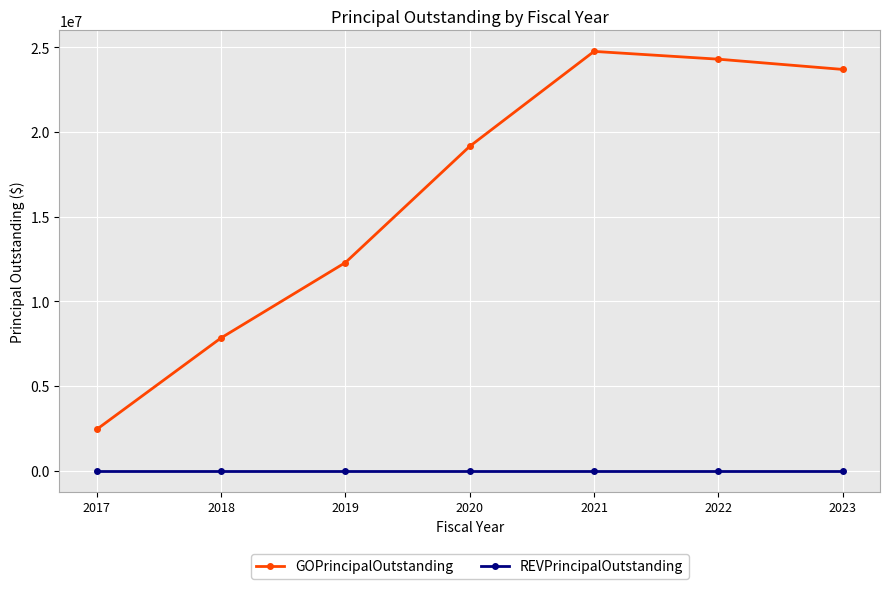

Which series has the largest range (max minus min)?

GOPrincipalOutstanding